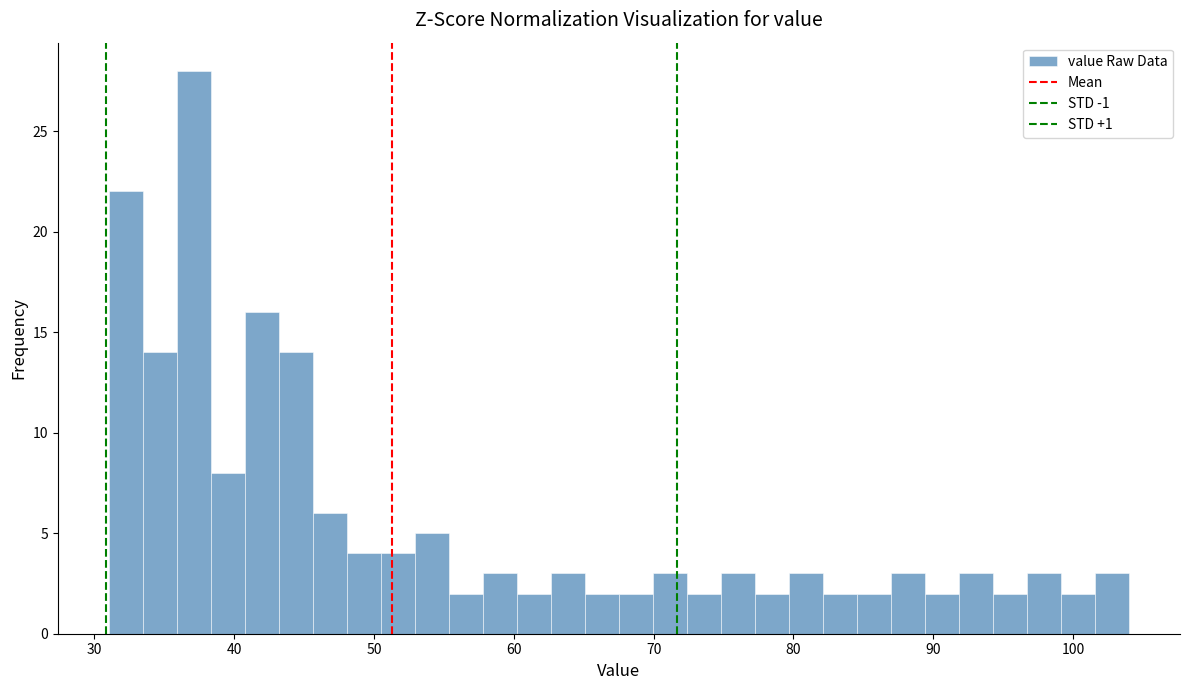

Read against the x-axis, roughly where is the centre of the tallest bar?

37